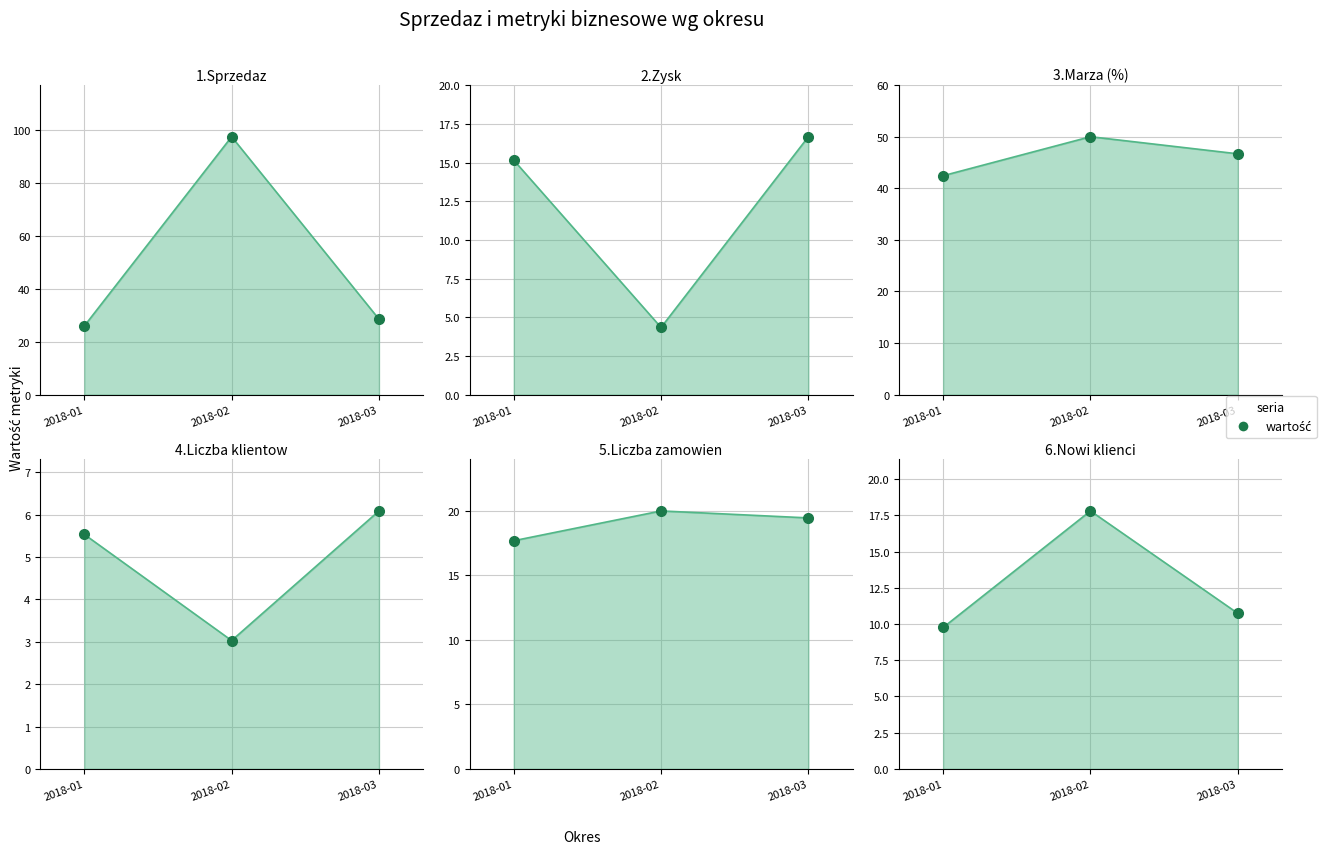

Which series contains the highest Y value?

1.Sprzedaz